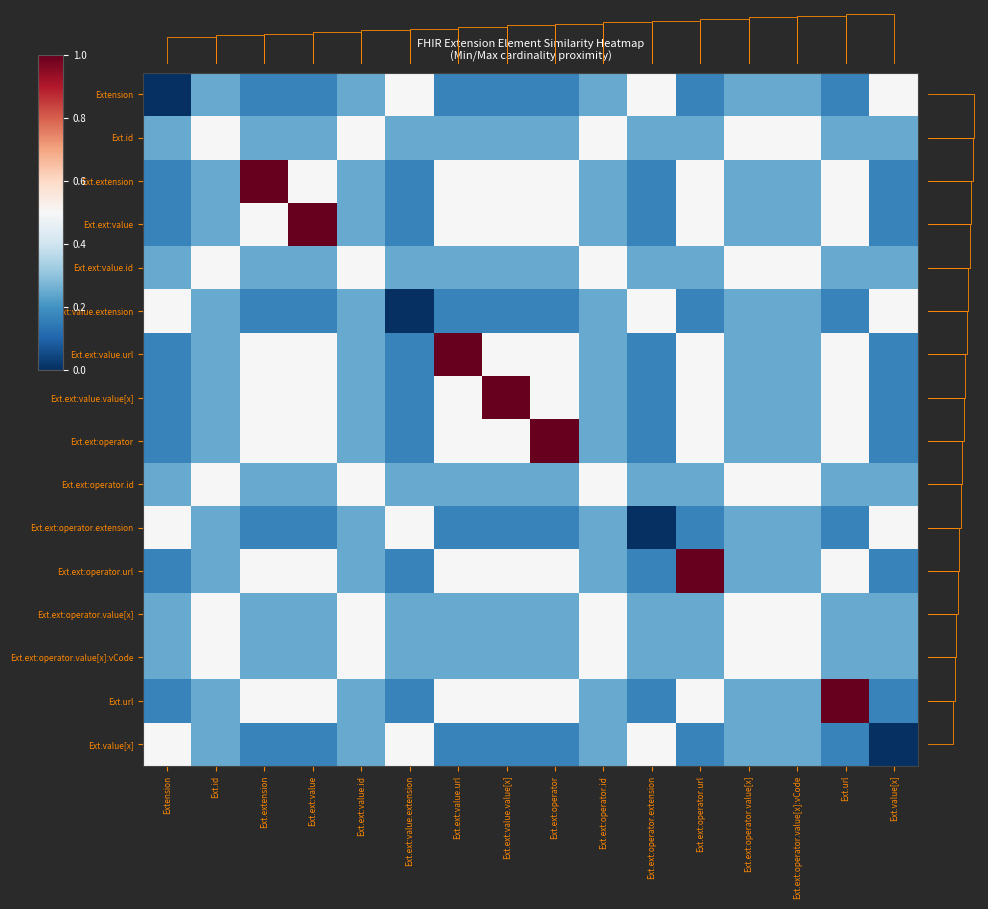

Reading left to right, extract all data points from this chart.

Extension: Extension=0.0	Ext.id=0.2	Ext.extension=0.2	Ext.ext:value=0.2	Ext.ext:value.id=0.2	Ext.ext:value.extension=0.5	Ext.ext:value.url=0.2	Ext.ext:value.value[x]=0.2	Ext.ext:operator=0.2	Ext.ext:operator.id=0.2	Ext.ext:operator.extension=0.5	Ext.ext:operator.url=0.2	Ext.ext:operator.value[x]=0.2	Ext.ext:operator.value[x]:vCode=0.2	Ext.url=0.2	Ext.value[x]=0.5
Ext.id: Extension=0.2	Ext.id=0.5	Ext.extension=0.2	Ext.ext:value=0.2	Ext.ext:value.id=0.5	Ext.ext:value.extension=0.2	Ext.ext:value.url=0.2	Ext.ext:value.value[x]=0.2	Ext.ext:operator=0.2	Ext.ext:operator.id=0.5	Ext.ext:operator.extension=0.2	Ext.ext:operator.url=0.2	Ext.ext:operator.value[x]=0.5	Ext.ext:operator.value[x]:vCode=0.5	Ext.url=0.2	Ext.value[x]=0.2
Ext.extension: Extension=0.2	Ext.id=0.2	Ext.extension=1.0	Ext.ext:value=0.5	Ext.ext:value.id=0.2	Ext.ext:value.extension=0.2	Ext.ext:value.url=0.5	Ext.ext:value.value[x]=0.5	Ext.ext:operator=0.5	Ext.ext:operator.id=0.2	Ext.ext:operator.extension=0.2	Ext.ext:operator.url=0.5	Ext.ext:operator.value[x]=0.2	Ext.ext:operator.value[x]:vCode=0.2	Ext.url=0.5	Ext.value[x]=0.2
Ext.ext:value: Extension=0.2	Ext.id=0.2	Ext.extension=0.5	Ext.ext:value=1.0	Ext.ext:value.id=0.2	Ext.ext:value.extension=0.2	Ext.ext:value.url=0.5	Ext.ext:value.value[x]=0.5	Ext.ext:operator=0.5	Ext.ext:operator.id=0.2	Ext.ext:operator.extension=0.2	Ext.ext:operator.url=0.5	Ext.ext:operator.value[x]=0.2	Ext.ext:operator.value[x]:vCode=0.2	Ext.url=0.5	Ext.value[x]=0.2
Ext.ext:value.id: Extension=0.2	Ext.id=0.5	Ext.extension=0.2	Ext.ext:value=0.2	Ext.ext:value.id=0.5	Ext.ext:value.extension=0.2	Ext.ext:value.url=0.2	Ext.ext:value.value[x]=0.2	Ext.ext:operator=0.2	Ext.ext:operator.id=0.5	Ext.ext:operator.extension=0.2	Ext.ext:operator.url=0.2	Ext.ext:operator.value[x]=0.5	Ext.ext:operator.value[x]:vCode=0.5	Ext.url=0.2	Ext.value[x]=0.2
Ext.ext:value.extension: Extension=0.5	Ext.id=0.2	Ext.extension=0.2	Ext.ext:value=0.2	Ext.ext:value.id=0.2	Ext.ext:value.extension=0.0	Ext.ext:value.url=0.2	Ext.ext:value.value[x]=0.2	Ext.ext:operator=0.2	Ext.ext:operator.id=0.2	Ext.ext:operator.extension=0.5	Ext.ext:operator.url=0.2	Ext.ext:operator.value[x]=0.2	Ext.ext:operator.value[x]:vCode=0.2	Ext.url=0.2	Ext.value[x]=0.5
Ext.ext:value.url: Extension=0.2	Ext.id=0.2	Ext.extension=0.5	Ext.ext:value=0.5	Ext.ext:value.id=0.2	Ext.ext:value.extension=0.2	Ext.ext:value.url=1.0	Ext.ext:value.value[x]=0.5	Ext.ext:operator=0.5	Ext.ext:operator.id=0.2	Ext.ext:operator.extension=0.2	Ext.ext:operator.url=0.5	Ext.ext:operator.value[x]=0.2	Ext.ext:operator.value[x]:vCode=0.2	Ext.url=0.5	Ext.value[x]=0.2
Ext.ext:value.value[x]: Extension=0.2	Ext.id=0.2	Ext.extension=0.5	Ext.ext:value=0.5	Ext.ext:value.id=0.2	Ext.ext:value.extension=0.2	Ext.ext:value.url=0.5	Ext.ext:value.value[x]=1.0	Ext.ext:operator=0.5	Ext.ext:operator.id=0.2	Ext.ext:operator.extension=0.2	Ext.ext:operator.url=0.5	Ext.ext:operator.value[x]=0.2	Ext.ext:operator.value[x]:vCode=0.2	Ext.url=0.5	Ext.value[x]=0.2
Ext.ext:operator: Extension=0.2	Ext.id=0.2	Ext.extension=0.5	Ext.ext:value=0.5	Ext.ext:value.id=0.2	Ext.ext:value.extension=0.2	Ext.ext:value.url=0.5	Ext.ext:value.value[x]=0.5	Ext.ext:operator=1.0	Ext.ext:operator.id=0.2	Ext.ext:operator.extension=0.2	Ext.ext:operator.url=0.5	Ext.ext:operator.value[x]=0.2	Ext.ext:operator.value[x]:vCode=0.2	Ext.url=0.5	Ext.value[x]=0.2
Ext.ext:operator.id: Extension=0.2	Ext.id=0.5	Ext.extension=0.2	Ext.ext:value=0.2	Ext.ext:value.id=0.5	Ext.ext:value.extension=0.2	Ext.ext:value.url=0.2	Ext.ext:value.value[x]=0.2	Ext.ext:operator=0.2	Ext.ext:operator.id=0.5	Ext.ext:operator.extension=0.2	Ext.ext:operator.url=0.2	Ext.ext:operator.value[x]=0.5	Ext.ext:operator.value[x]:vCode=0.5	Ext.url=0.2	Ext.value[x]=0.2
Ext.ext:operator.extension: Extension=0.5	Ext.id=0.2	Ext.extension=0.2	Ext.ext:value=0.2	Ext.ext:value.id=0.2	Ext.ext:value.extension=0.5	Ext.ext:value.url=0.2	Ext.ext:value.value[x]=0.2	Ext.ext:operator=0.2	Ext.ext:operator.id=0.2	Ext.ext:operator.extension=0.0	Ext.ext:operator.url=0.2	Ext.ext:operator.value[x]=0.2	Ext.ext:operator.value[x]:vCode=0.2	Ext.url=0.2	Ext.value[x]=0.5
Ext.ext:operator.url: Extension=0.2	Ext.id=0.2	Ext.extension=0.5	Ext.ext:value=0.5	Ext.ext:value.id=0.2	Ext.ext:value.extension=0.2	Ext.ext:value.url=0.5	Ext.ext:value.value[x]=0.5	Ext.ext:operator=0.5	Ext.ext:operator.id=0.2	Ext.ext:operator.extension=0.2	Ext.ext:operator.url=1.0	Ext.ext:operator.value[x]=0.2	Ext.ext:operator.value[x]:vCode=0.2	Ext.url=0.5	Ext.value[x]=0.2
Ext.ext:operator.value[x]: Extension=0.2	Ext.id=0.5	Ext.extension=0.2	Ext.ext:value=0.2	Ext.ext:value.id=0.5	Ext.ext:value.extension=0.2	Ext.ext:value.url=0.2	Ext.ext:value.value[x]=0.2	Ext.ext:operator=0.2	Ext.ext:operator.id=0.5	Ext.ext:operator.extension=0.2	Ext.ext:operator.url=0.2	Ext.ext:operator.value[x]=0.5	Ext.ext:operator.value[x]:vCode=0.5	Ext.url=0.2	Ext.value[x]=0.2
Ext.ext:operator.value[x]:vCode: Extension=0.2	Ext.id=0.5	Ext.extension=0.2	Ext.ext:value=0.2	Ext.ext:value.id=0.5	Ext.ext:value.extension=0.2	Ext.ext:value.url=0.2	Ext.ext:value.value[x]=0.2	Ext.ext:operator=0.2	Ext.ext:operator.id=0.5	Ext.ext:operator.extension=0.2	Ext.ext:operator.url=0.2	Ext.ext:operator.value[x]=0.5	Ext.ext:operator.value[x]:vCode=0.5	Ext.url=0.2	Ext.value[x]=0.2
Ext.url: Extension=0.2	Ext.id=0.2	Ext.extension=0.5	Ext.ext:value=0.5	Ext.ext:value.id=0.2	Ext.ext:value.extension=0.2	Ext.ext:value.url=0.5	Ext.ext:value.value[x]=0.5	Ext.ext:operator=0.5	Ext.ext:operator.id=0.2	Ext.ext:operator.extension=0.2	Ext.ext:operator.url=0.5	Ext.ext:operator.value[x]=0.2	Ext.ext:operator.value[x]:vCode=0.2	Ext.url=1.0	Ext.value[x]=0.2
Ext.value[x]: Extension=0.5	Ext.id=0.2	Ext.extension=0.2	Ext.ext:value=0.2	Ext.ext:value.id=0.2	Ext.ext:value.extension=0.5	Ext.ext:value.url=0.2	Ext.ext:value.value[x]=0.2	Ext.ext:operator=0.2	Ext.ext:operator.id=0.2	Ext.ext:operator.extension=0.5	Ext.ext:operator.url=0.2	Ext.ext:operator.value[x]=0.2	Ext.ext:operator.value[x]:vCode=0.2	Ext.url=0.2	Ext.value[x]=0.0